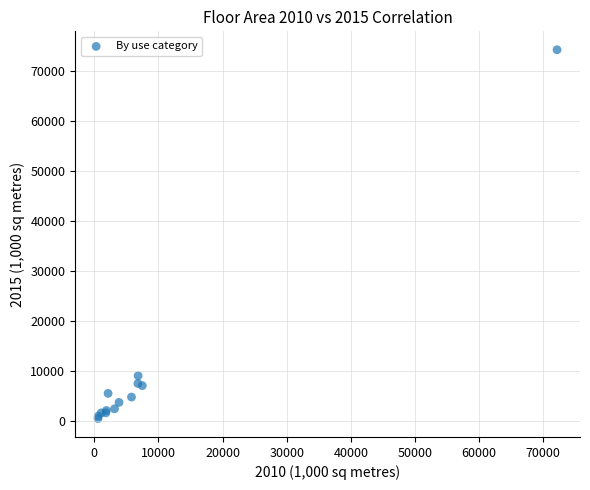

What Y value in the scatter plot is closest to 37401?

9094